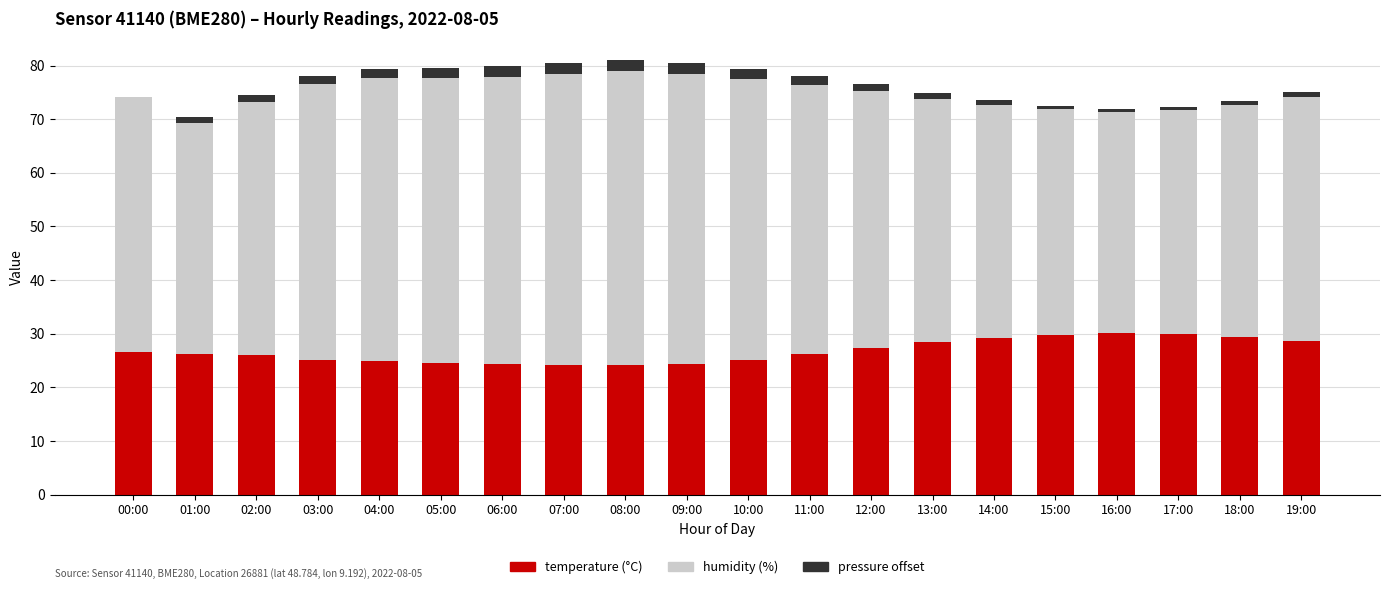

What is the total value across all series at 04:00?

79.4